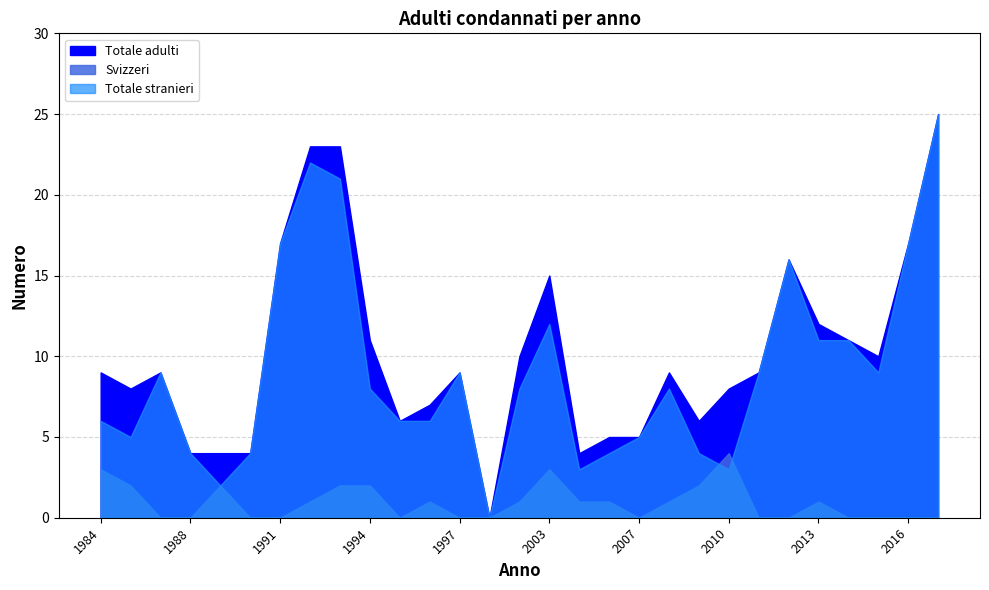

How many lines are shown in the chart?

3